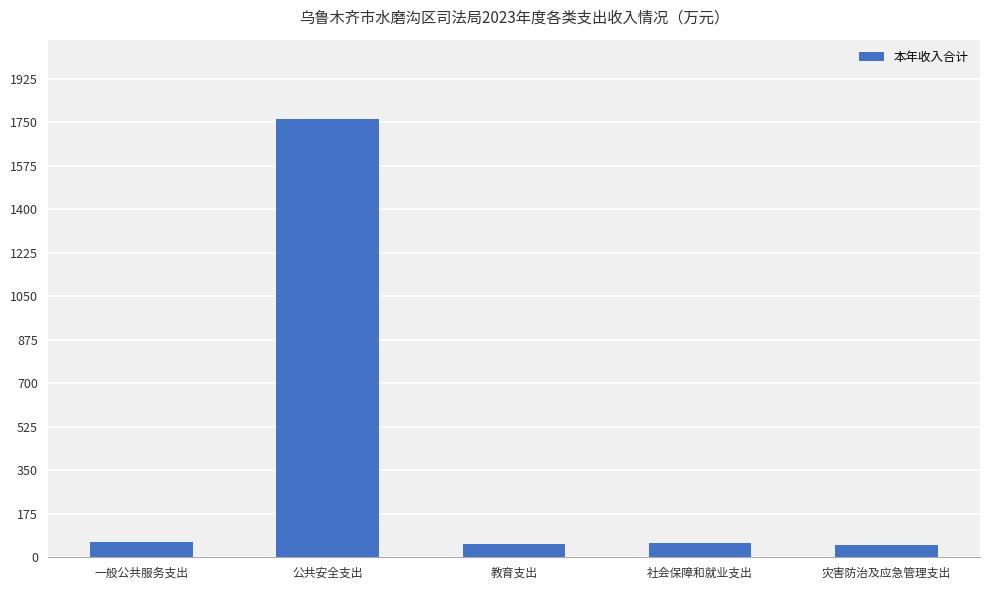

What is the label of the 5th bar from the right?

一般公共服务支出